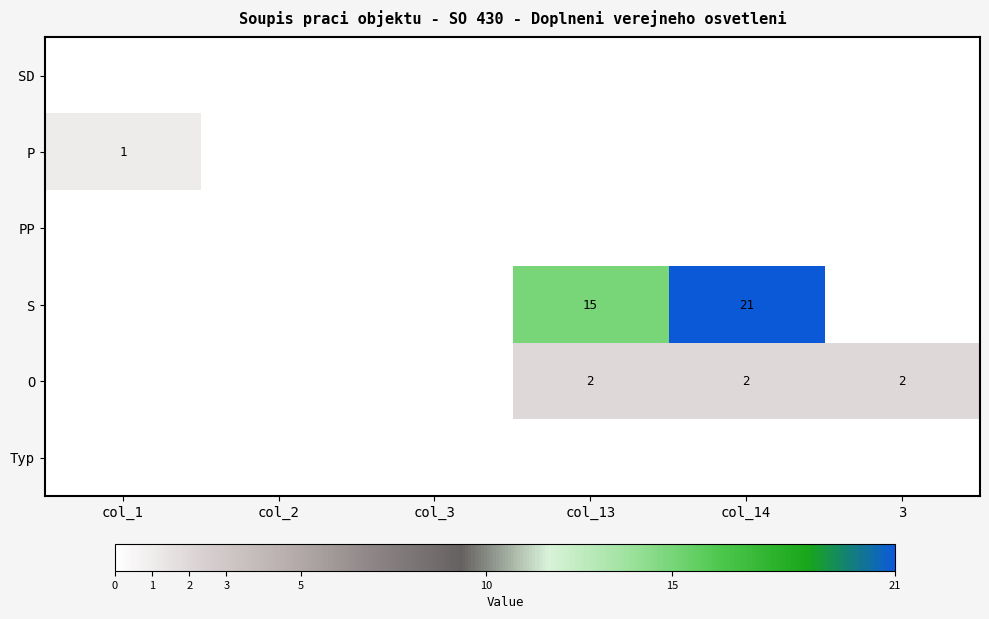

Between col_1 and col_3, which is larger?

col_1